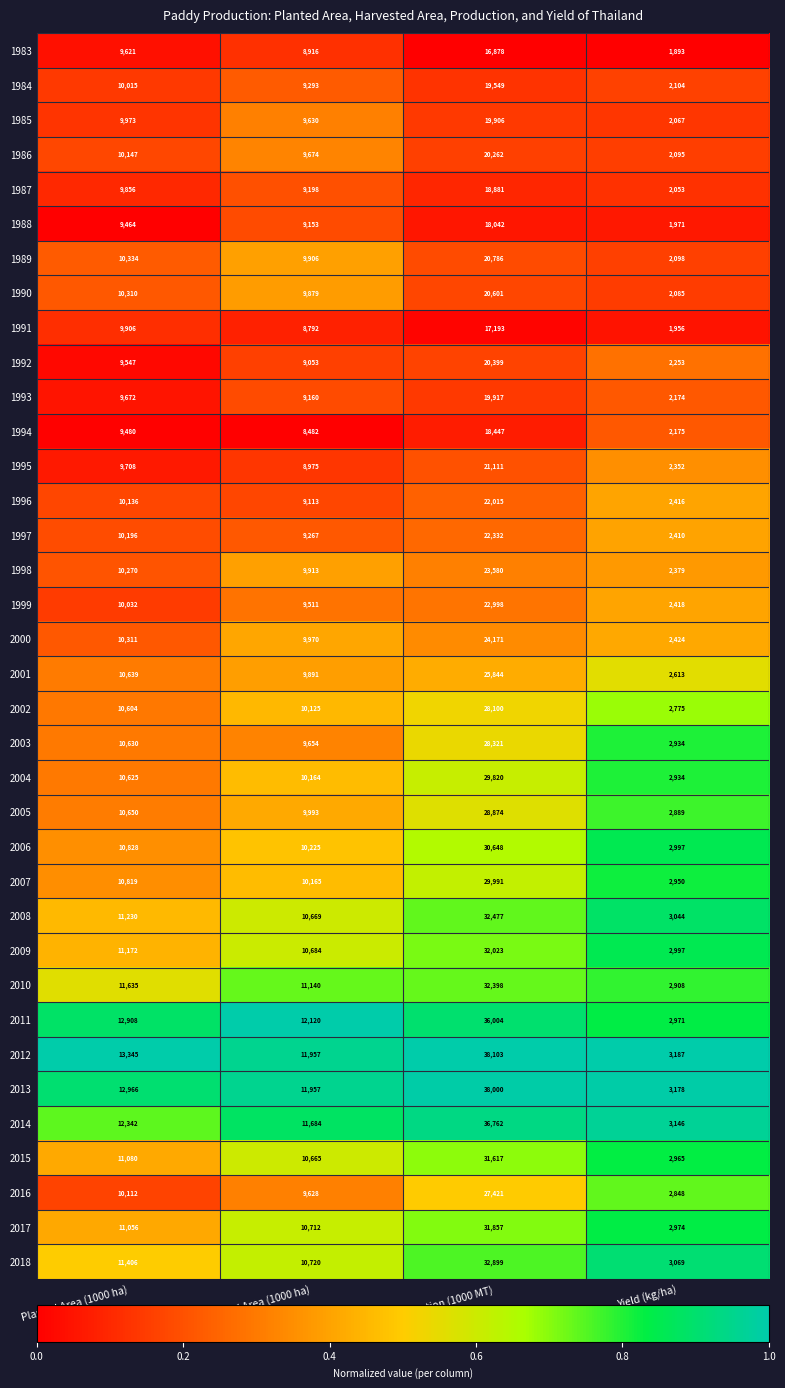

Is the value of 2002 at Harvested Area (1000 ha) greater than the value of 2010 at Harvested Area (1000 ha)?

No